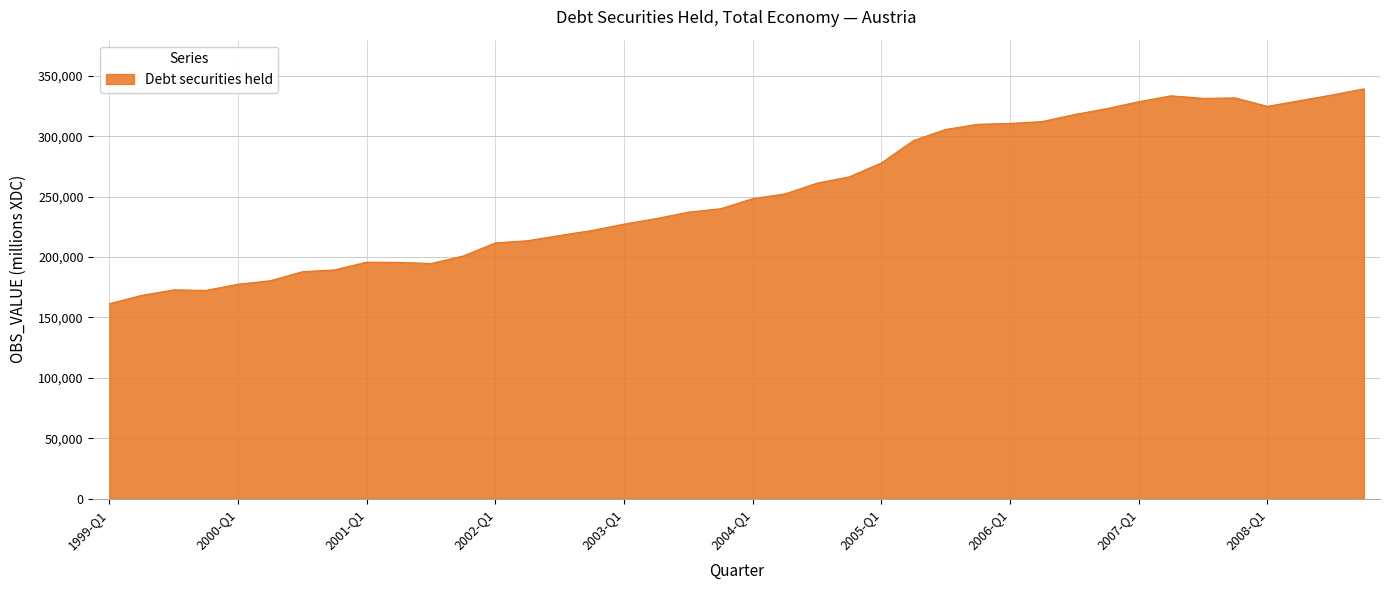

What is the maximum value shown in the chart?

339186